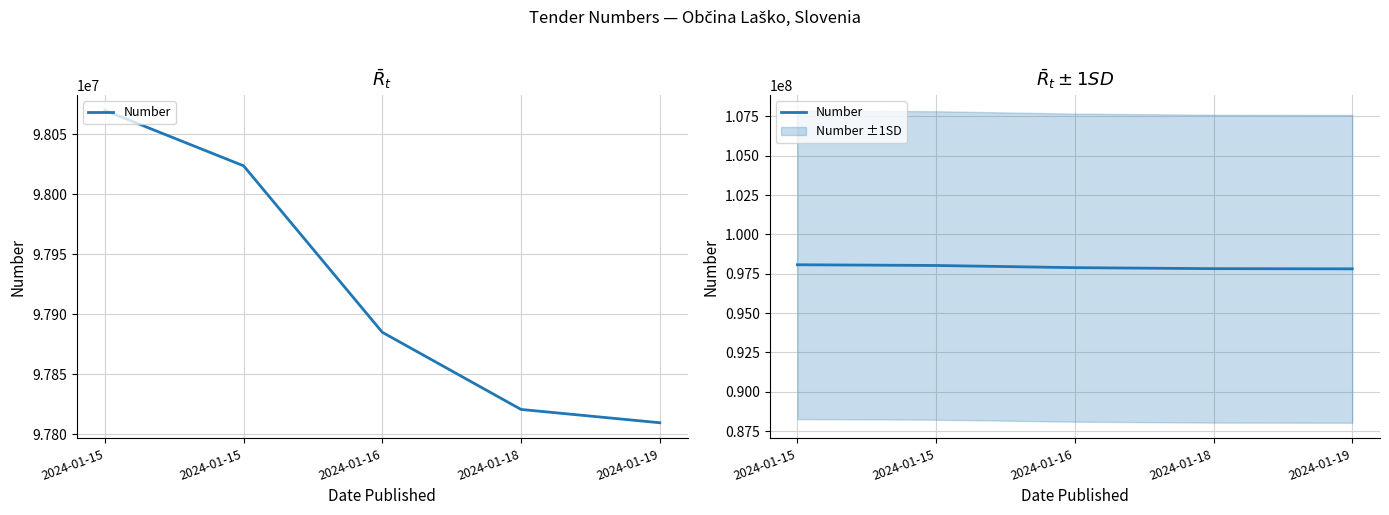

Does the chart have visible grid lines?

Yes